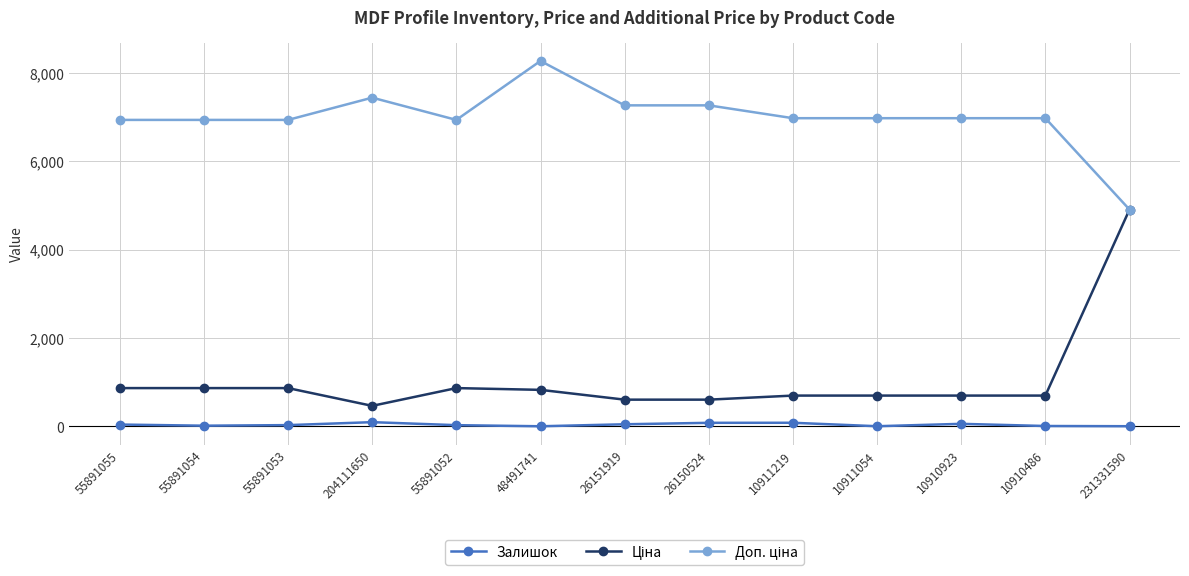

What is the maximum value shown in the chart?

8263.6